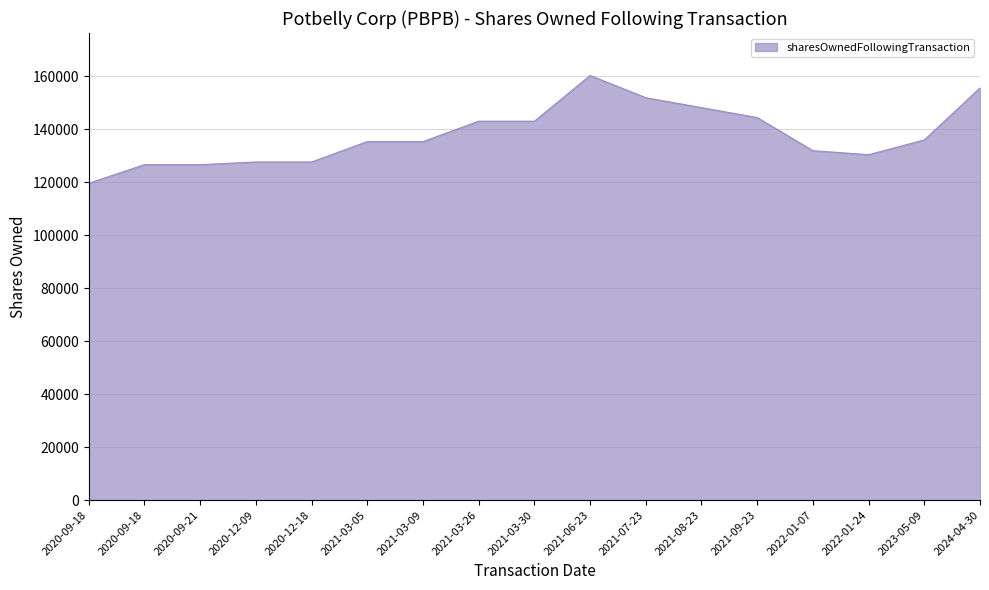

What is the label of the 4th point from the left?

2020-12-09